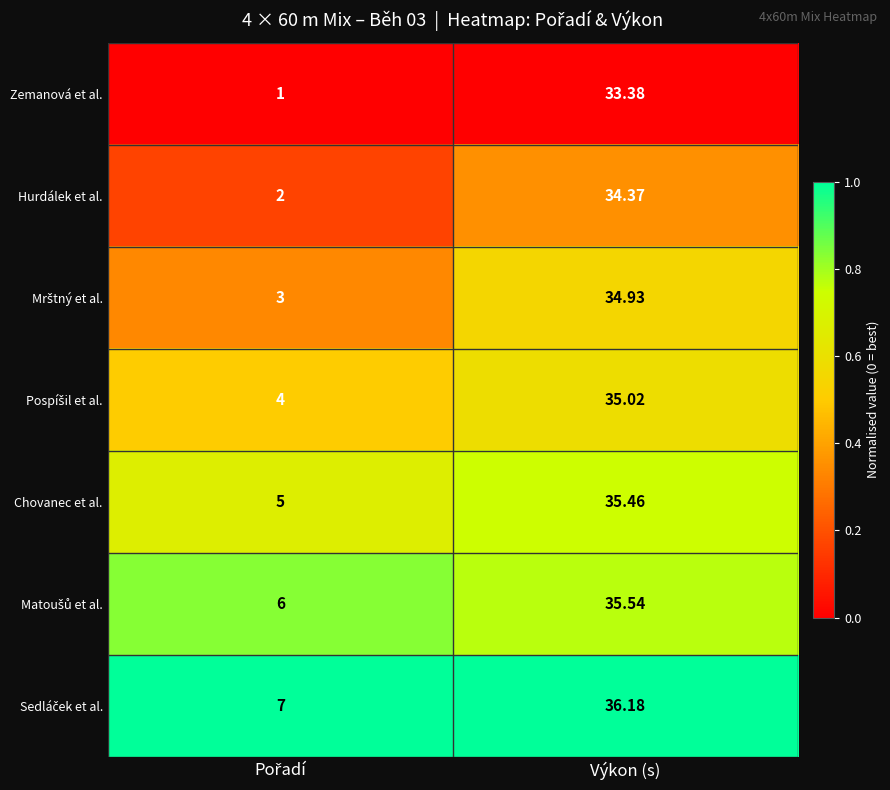

At which category is the sum across all series the highest?

Výkon (s)